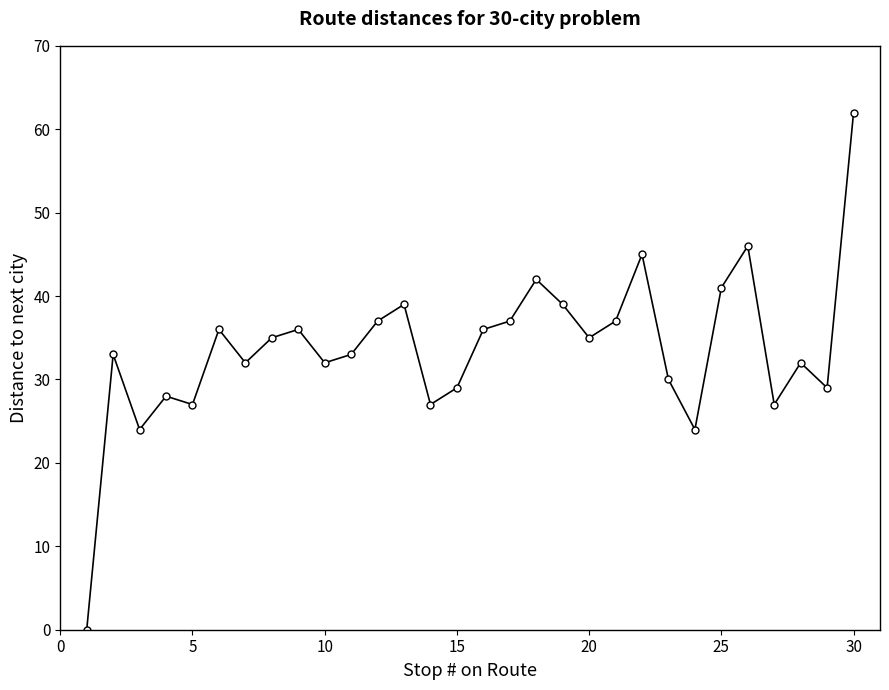

What is the average value?

34